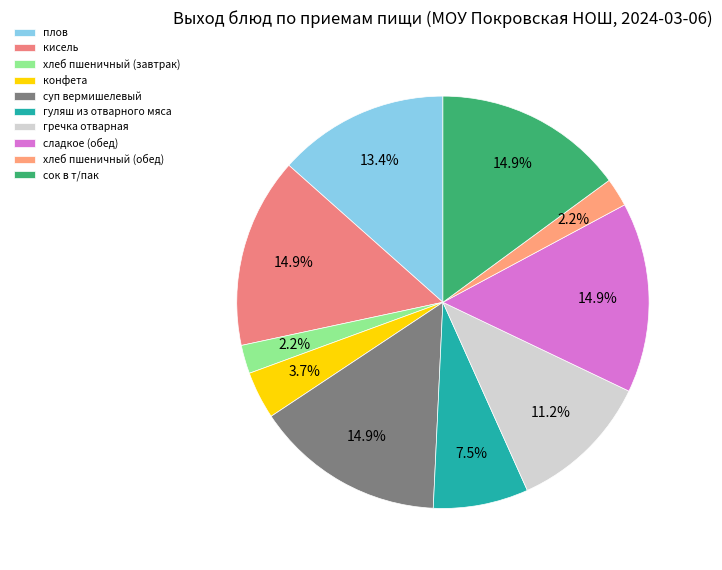

How many slices are in this pie chart?

10